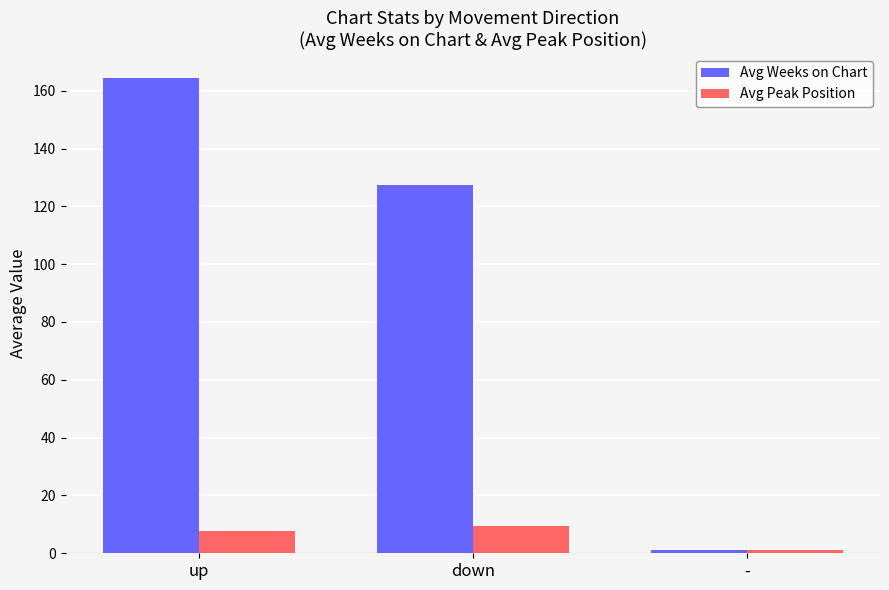

What is the spread (max minus min) of values at down?

118.1